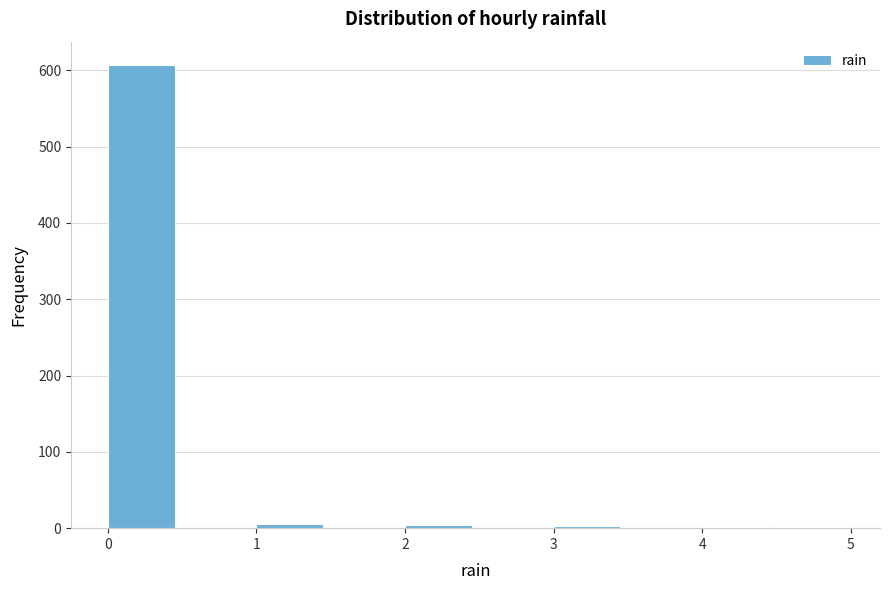

Which range on the x-axis has the tallest bar?

0.0 to 0.5